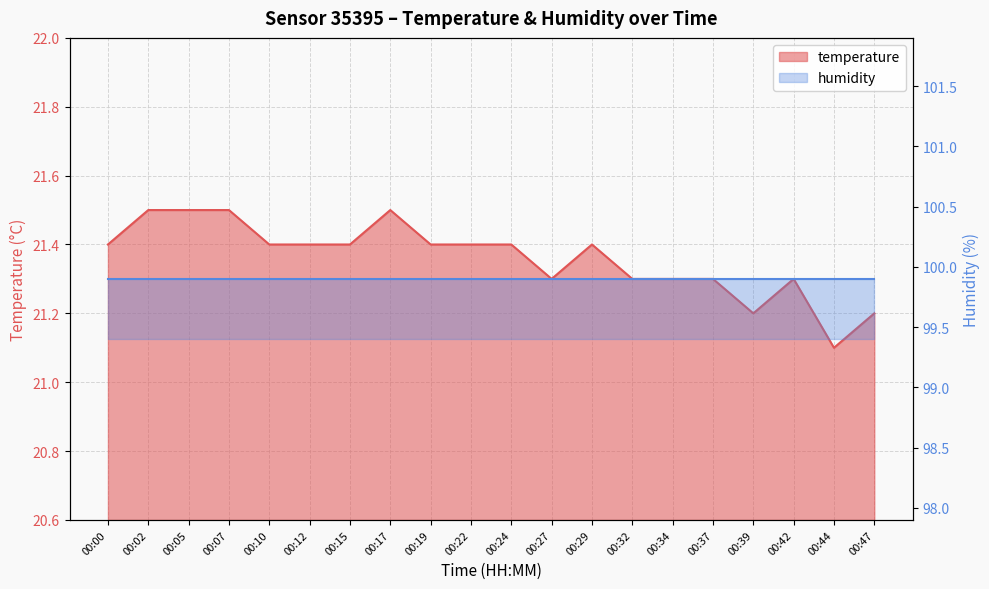

Reading left to right, what are all the values shown in this chart?

00:00=21.4	00:02=21.5	00:05=21.5	00:07=21.5	00:10=21.4	00:12=21.4	00:15=21.4	00:17=21.5	00:19=21.4	00:22=21.4	00:24=21.4	00:27=21.3	00:29=21.4	00:32=21.3	00:34=21.3	00:37=21.3	00:39=21.2	00:42=21.3	00:44=21.1	00:47=21.2